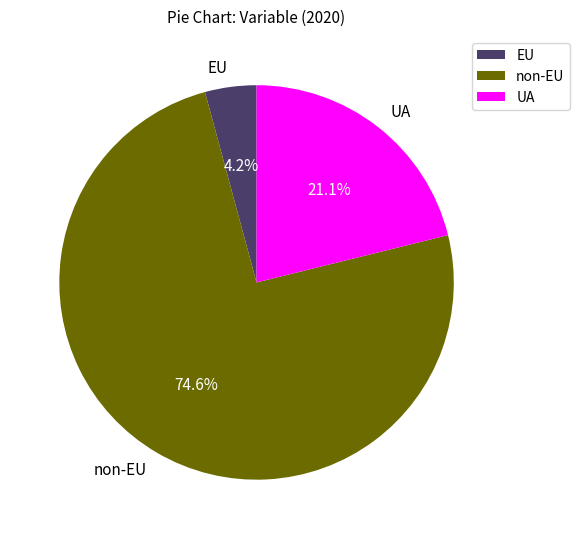

What is the largest slice in the pie chart?

non-EU